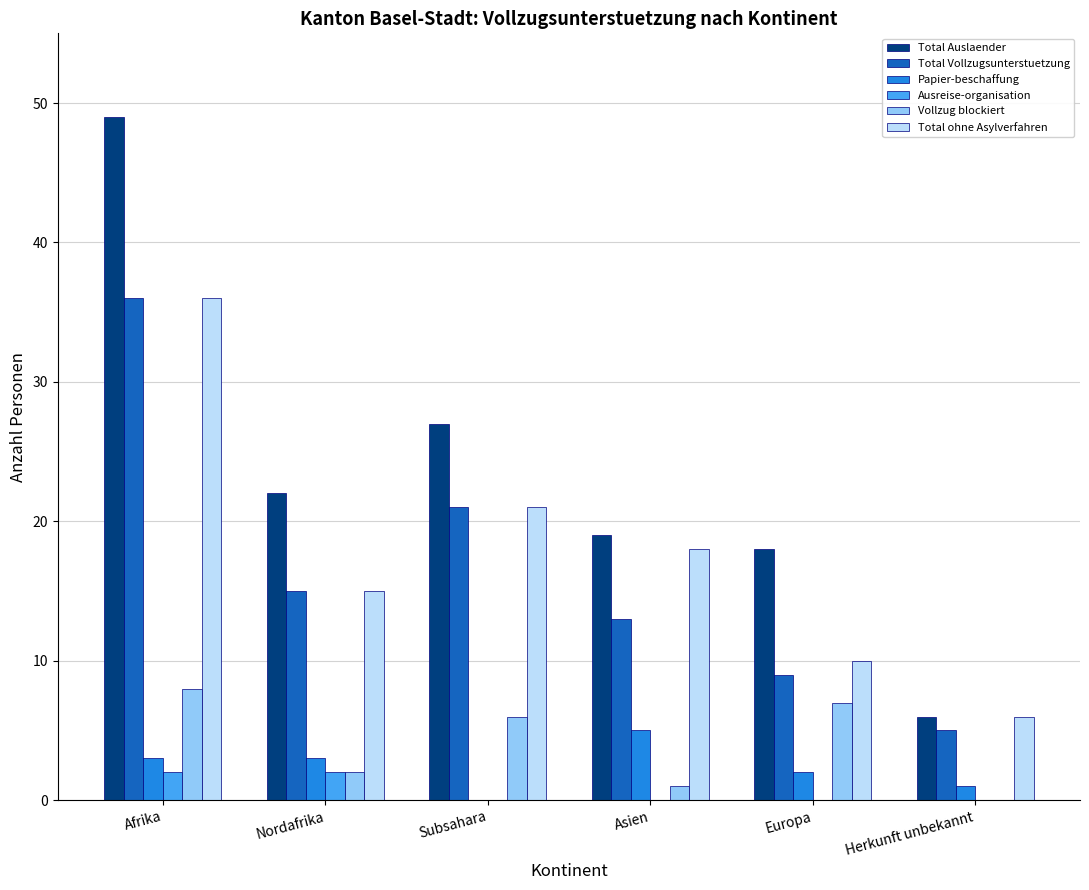

Does the chart contain stacked bars?

No